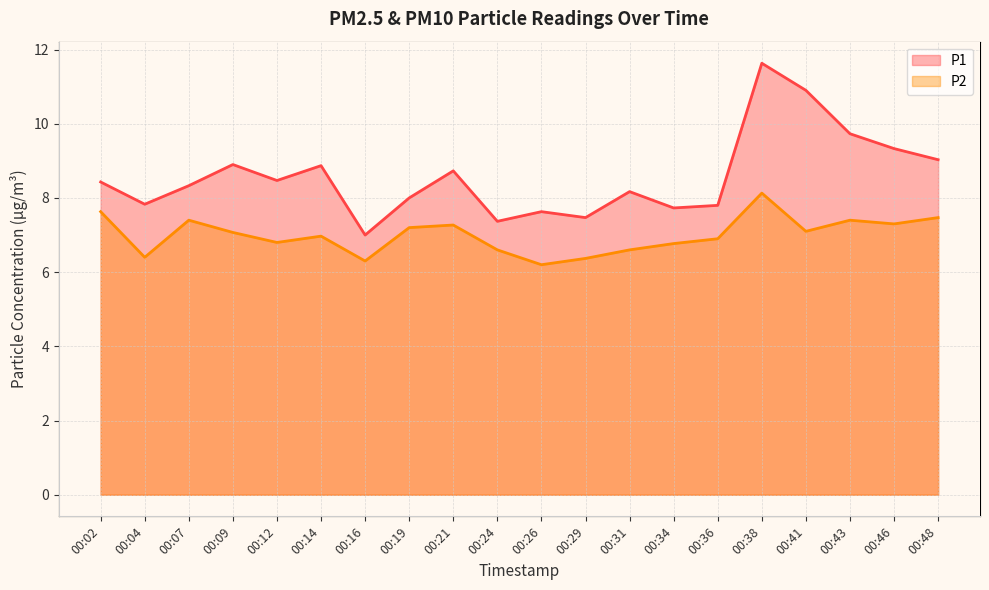

At which label is P1 closest to 9?

00:48